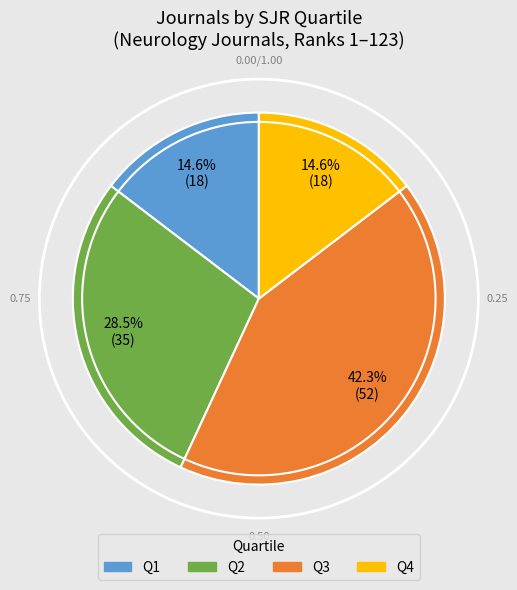

Combined, do Q3 and Q4 account for over 50%?

Yes